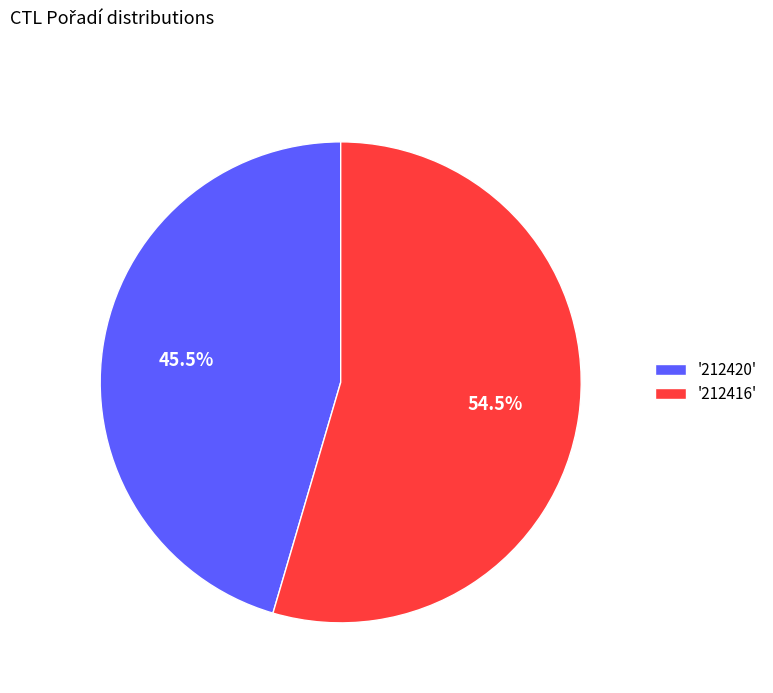

Which slice is the smallest?

'212420'